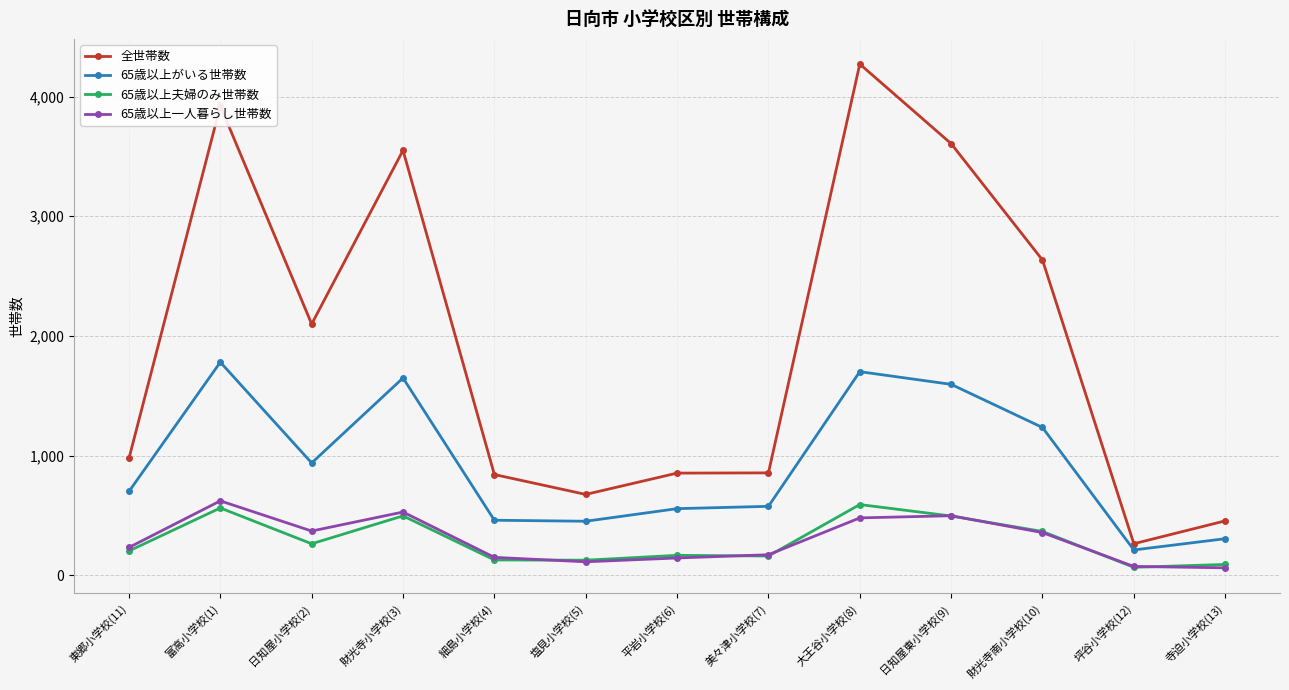

Which series has the largest range (max minus min)?

全世帯数